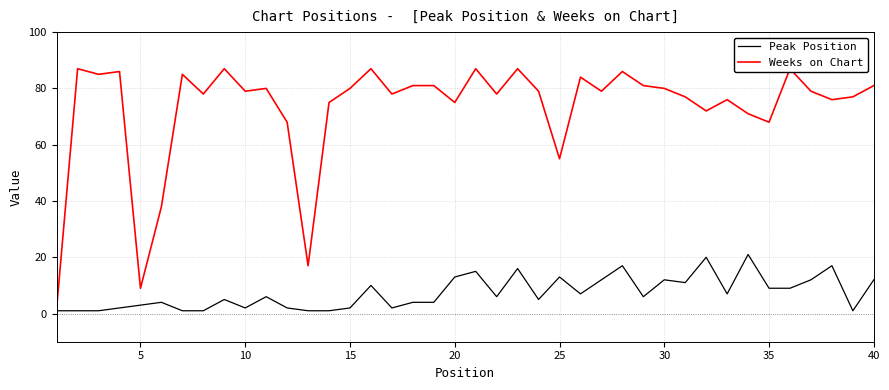

The Peak Position series shows 21 at 30. True or false?

False